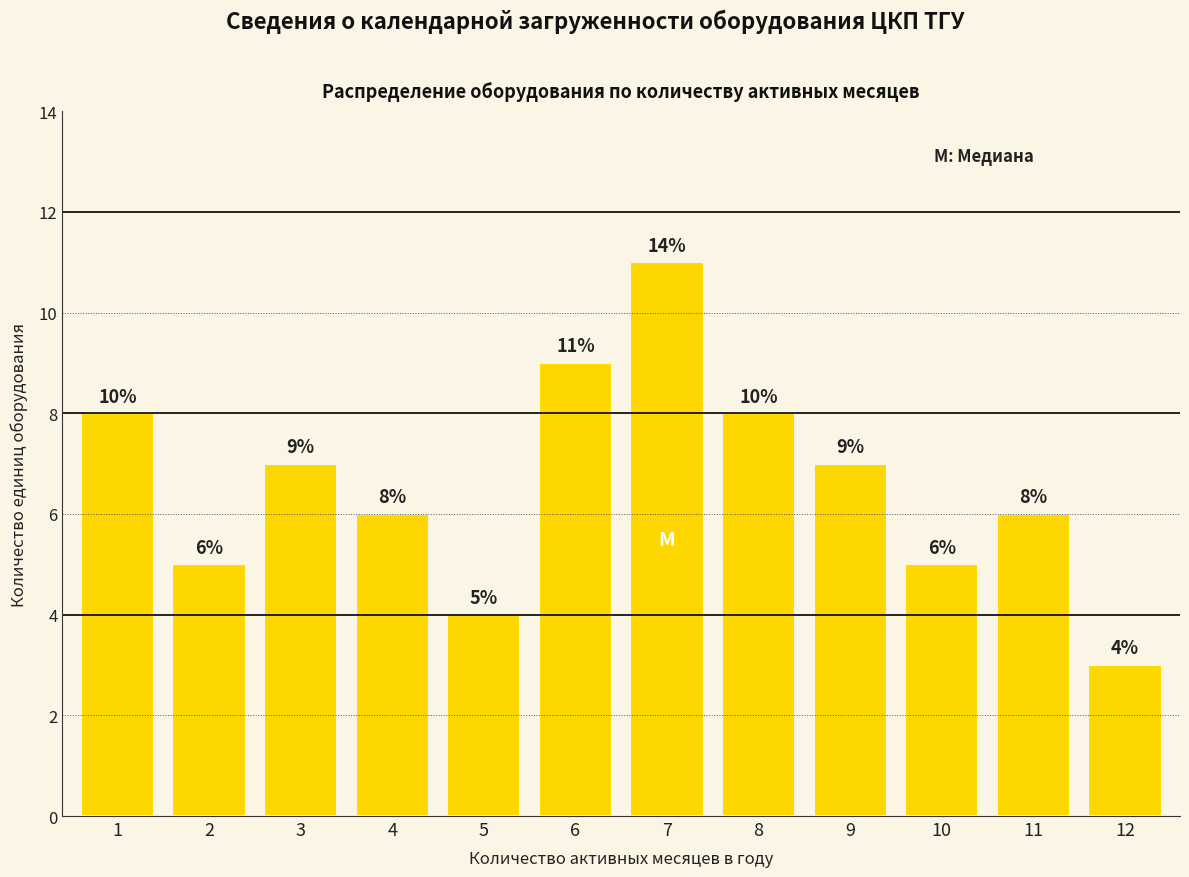

Reading left to right, transcribe all the data shown in this chart.

1=8	2=5	3=7	4=6	5=4	6=9	7=11	8=8	9=7	10=5	11=6	12=3